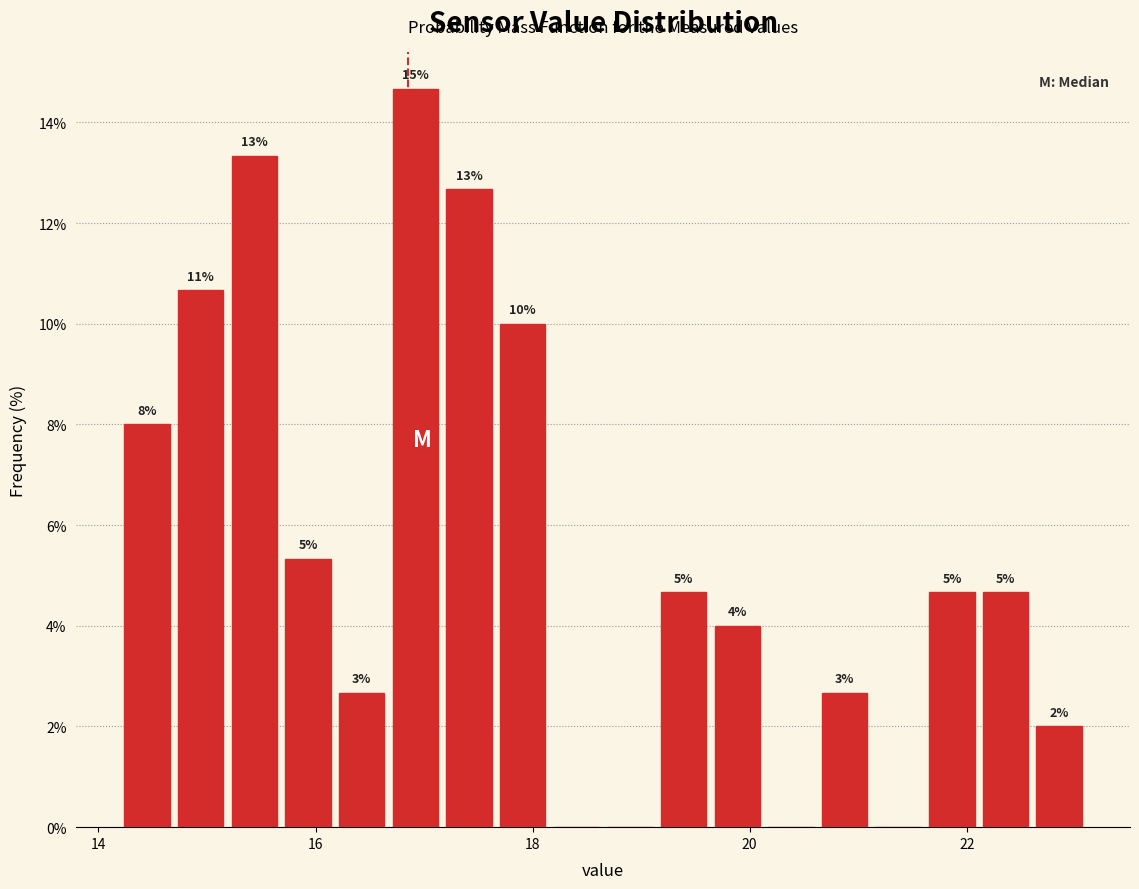

Around what value on the x-axis is the tallest bar? Give the approximate position of its centre, as read against the axis.

17.0